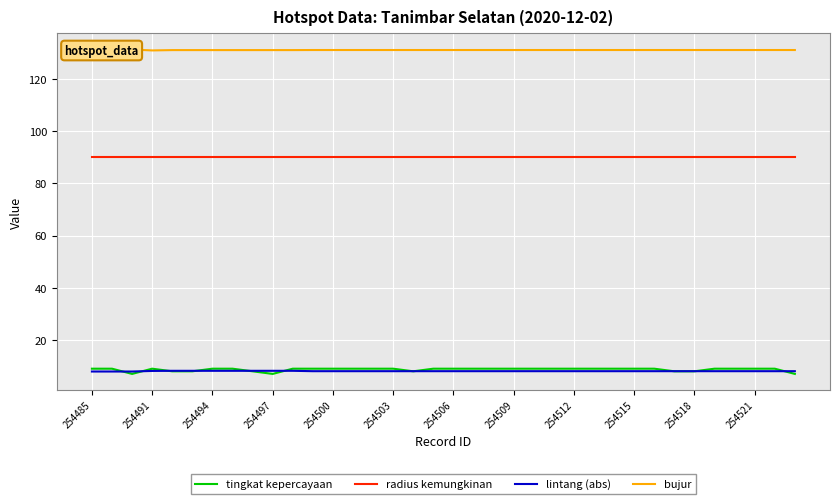

What is the lowest value of the tingkat kepercayaan series?

7.0